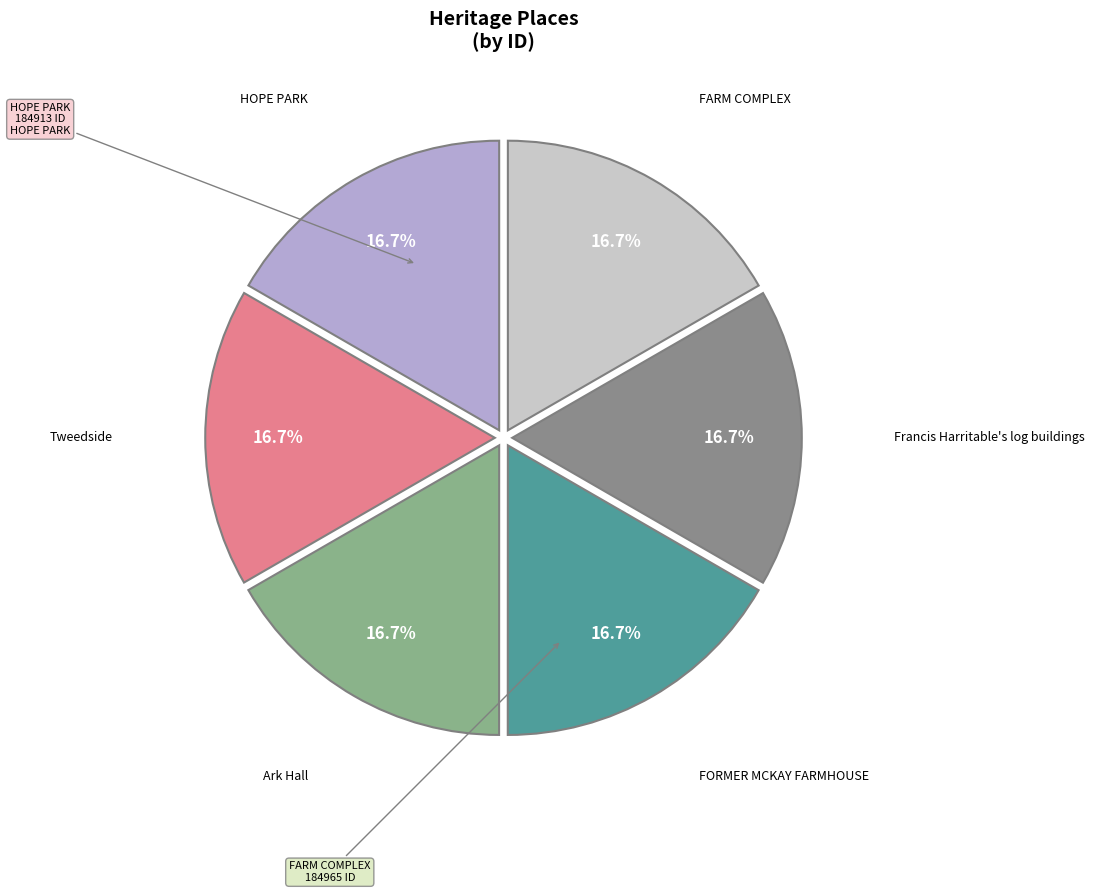

Rank the categories by value from lowest to highest.

HOPE PARK, Tweedside, Ark Hall, FORMER MCKAY FARMHOUSE, Francis Harritable's log buildings, FARM COMPLEX